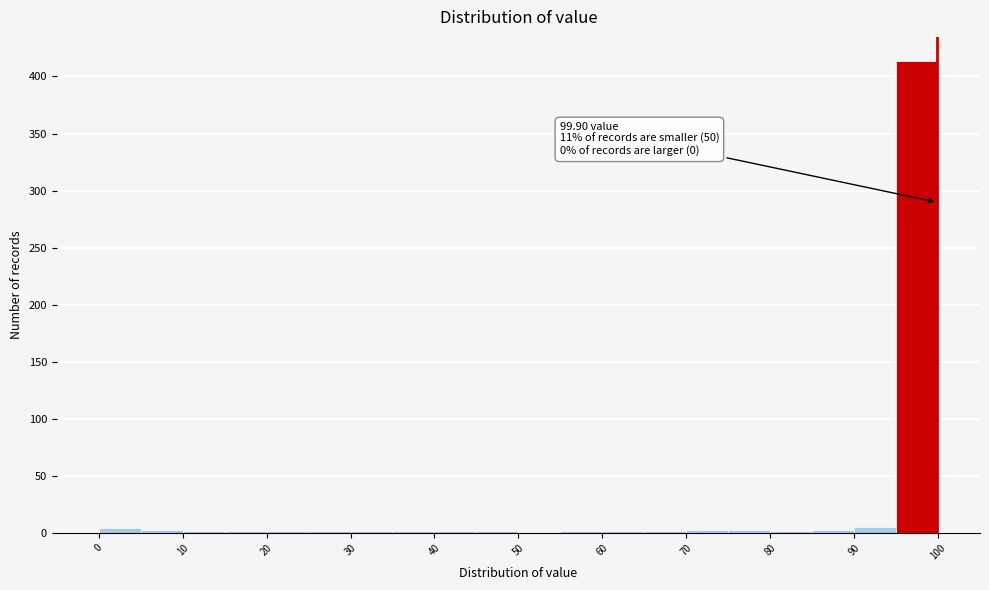

Over which range of the x-axis is the bar tallest?

95 to 100